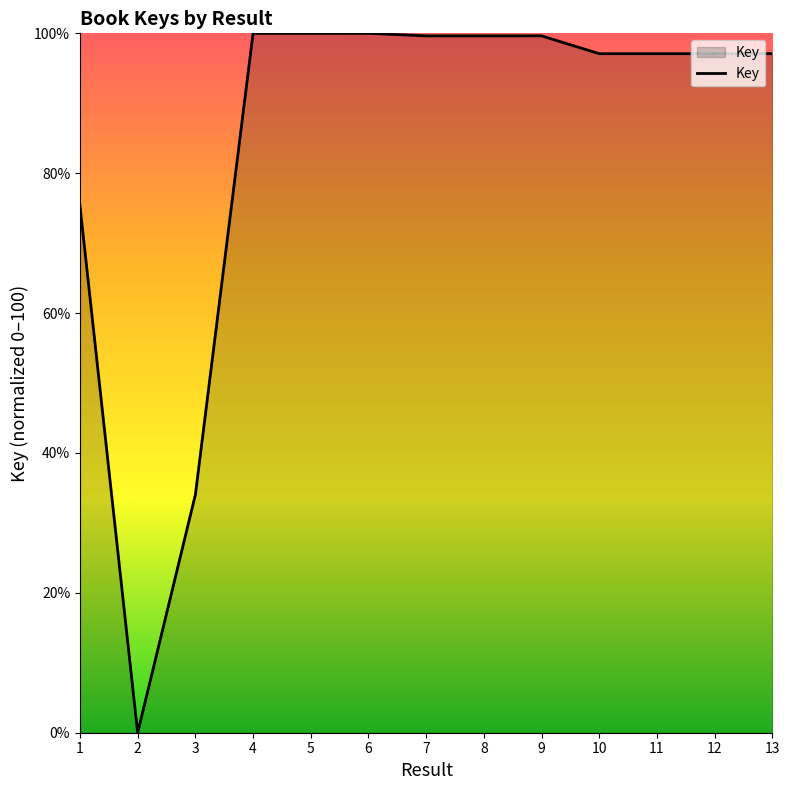

Read the value at 10.

97.1